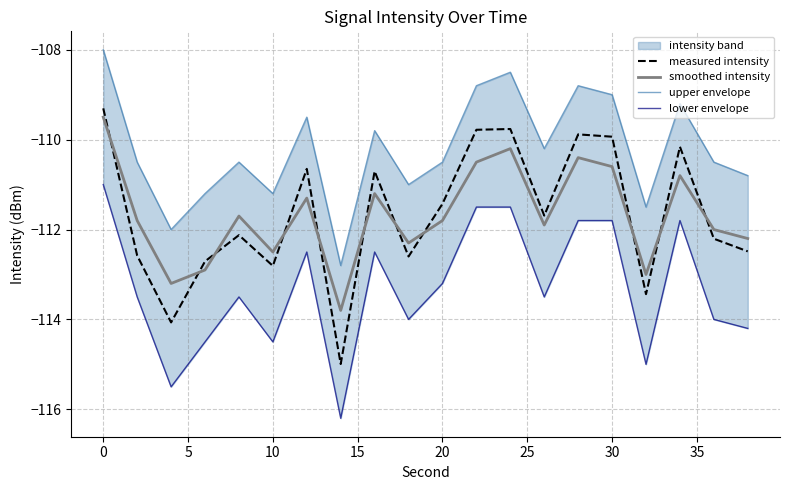

How many times do smoothed intensity and measured intensity cross each other?

11